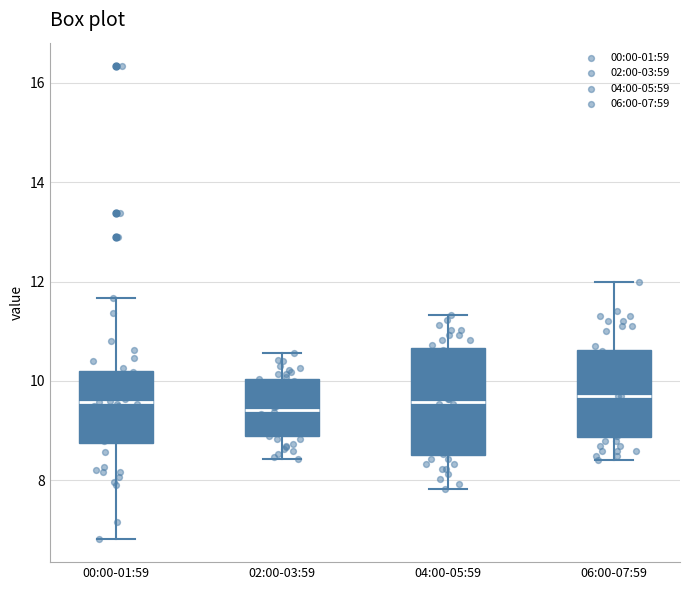

Reading left to right, read every box against the y-axis: the position of its median line, the range the box covers, and the ends of its whiskers. The values are not printed on the chart, so give them approximately, as read against the axis.

00:00-01:59: median 9.6, box 8.8 to 10.2, whiskers 6.8 to 11.6
02:00-03:59: median 9.4, box 8.8 to 10.0, whiskers 8.4 to 10.6
04:00-05:59: median 9.6, box 8.6 to 10.6, whiskers 7.8 to 11.4
06:00-07:59: median 9.8, box 8.8 to 10.6, whiskers 8.4 to 12.0